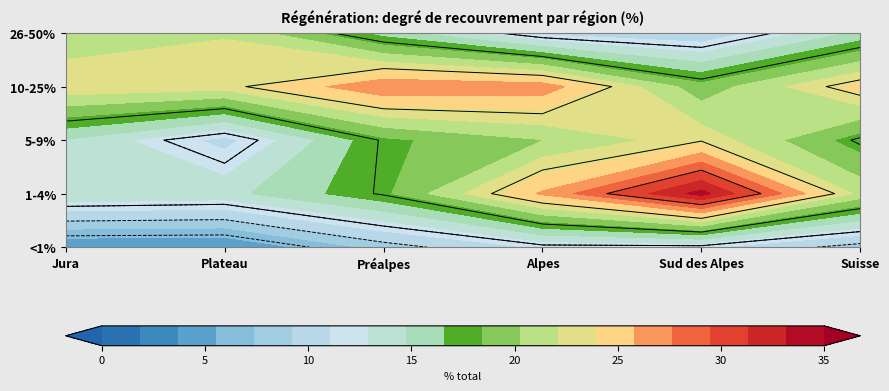

What is the average value of the 10-25% series?

24.1